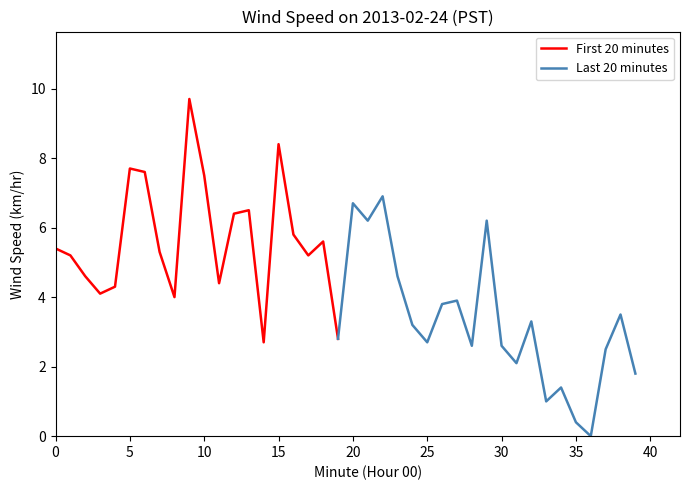

Reading left to right, transcribe all the data shown in this chart.

0=5.4	1=5.2	2=4.6	3=4.1	4=4.3	5=7.7	6=7.6	7=5.3	8=4.0	9=9.7	10=7.5	11=4.4	12=6.4	13=6.5	14=2.7	15=8.4	16=5.8	17=5.2	18=5.6	19=2.8	20=6.7	21=6.2	22=6.9	23=4.6	24=3.2	25=2.7	26=3.8	27=3.9	28=2.6	29=6.2	30=2.6	31=2.1	32=3.3	33=1.0	34=1.4	35=0.4	36=0.0	37=2.5	38=3.5	39=1.8